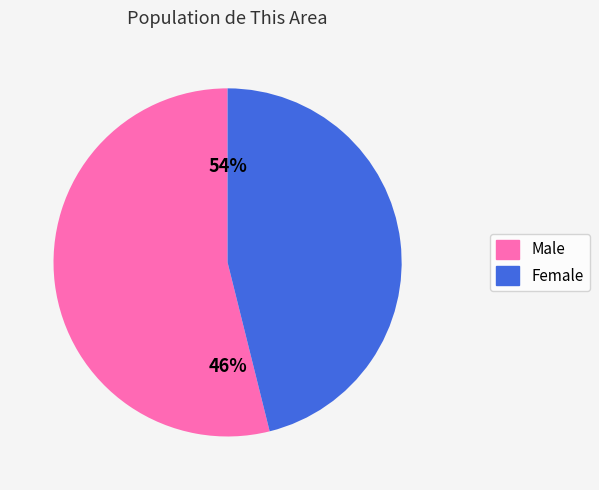

What percentage is the Female slice, to the nearest percent?

46%